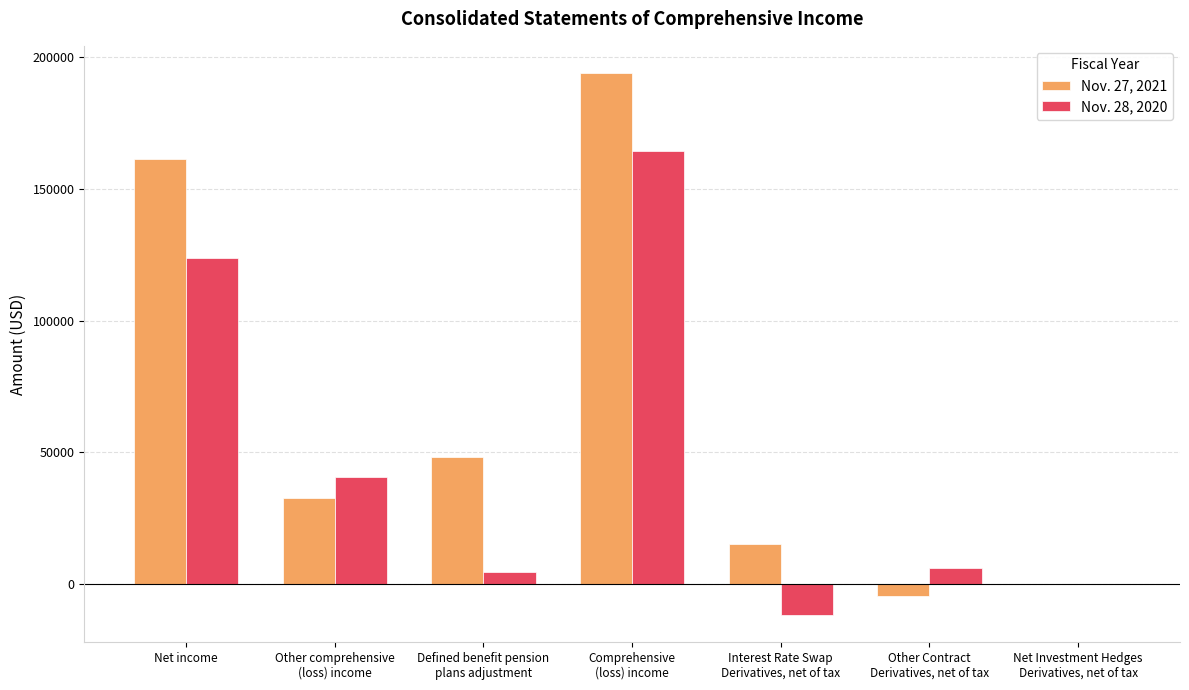

What is the sum of all Nov. 28, 2020 values?

328147